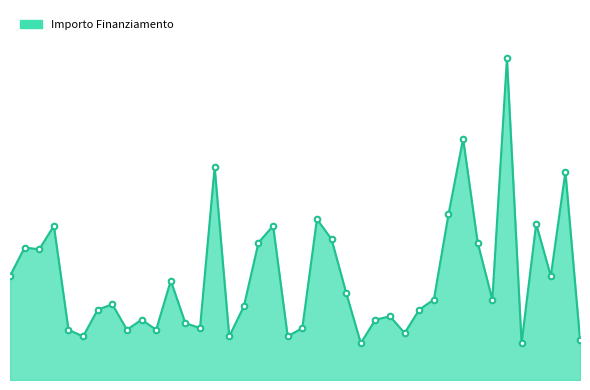

True or false: the data has more than 0 interior local peaks.

True